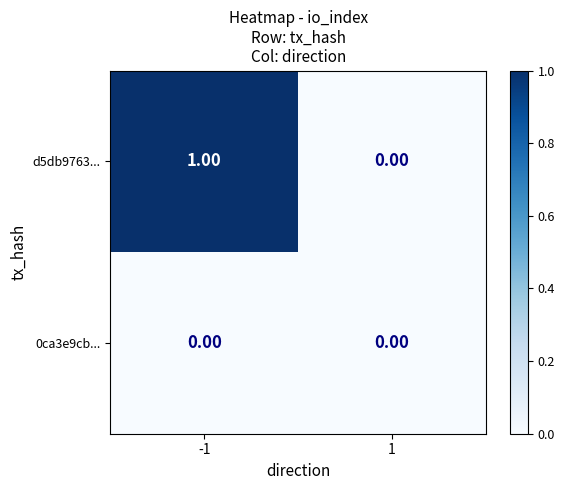

Which series has the largest total across all categories?

d5db9763...